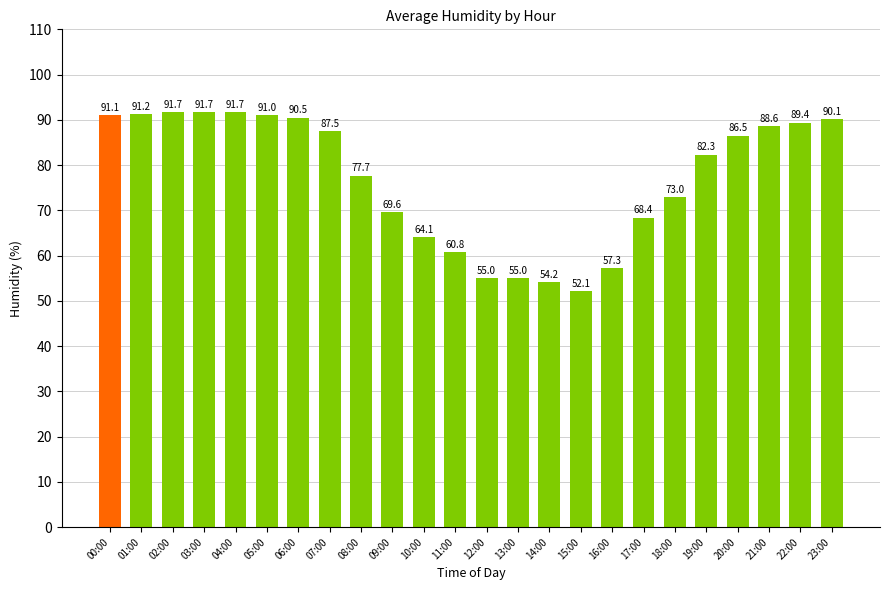

How many bars are there in total?

24